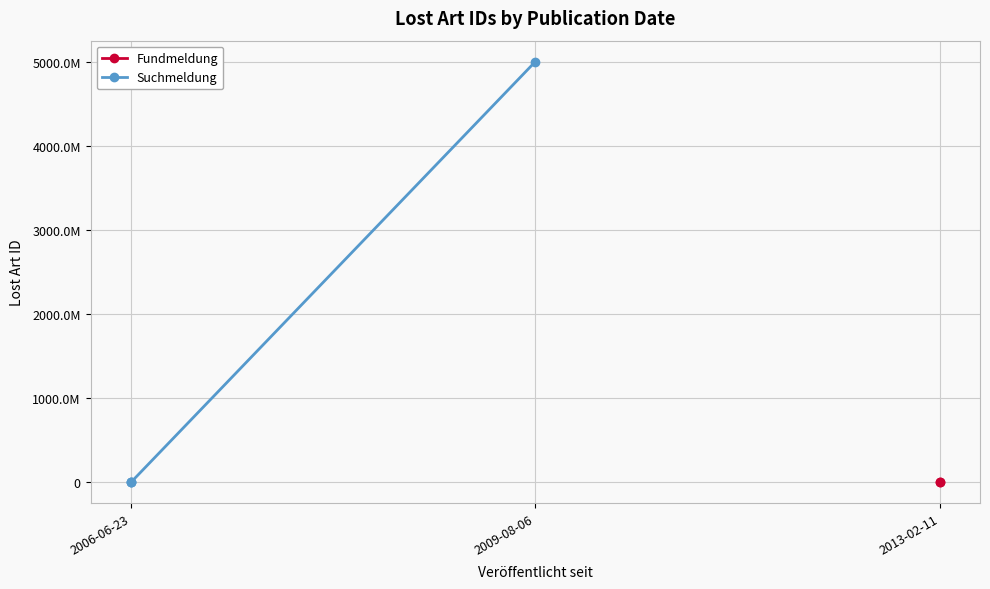

Where is the first local maximum?

2009-08-06